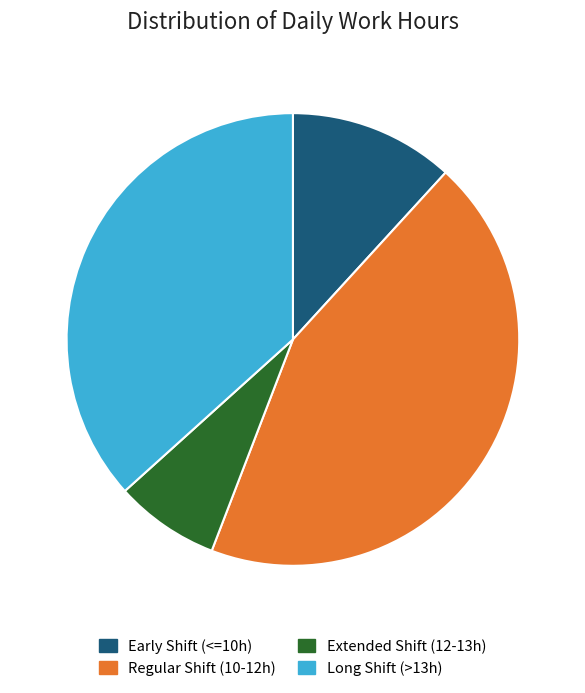

Which has a higher value, Regular Shift (10-12h) or Early Shift (<=10h)?

Regular Shift (10-12h)